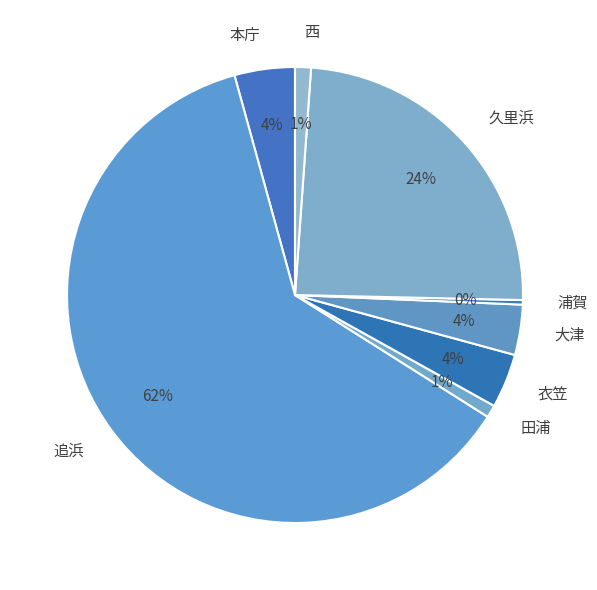

Which has a higher value, 追浜 or 衣笠?

追浜